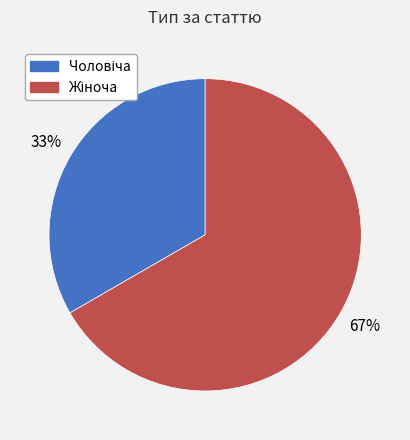

To the nearest percent, what is the average slice percentage?

50%